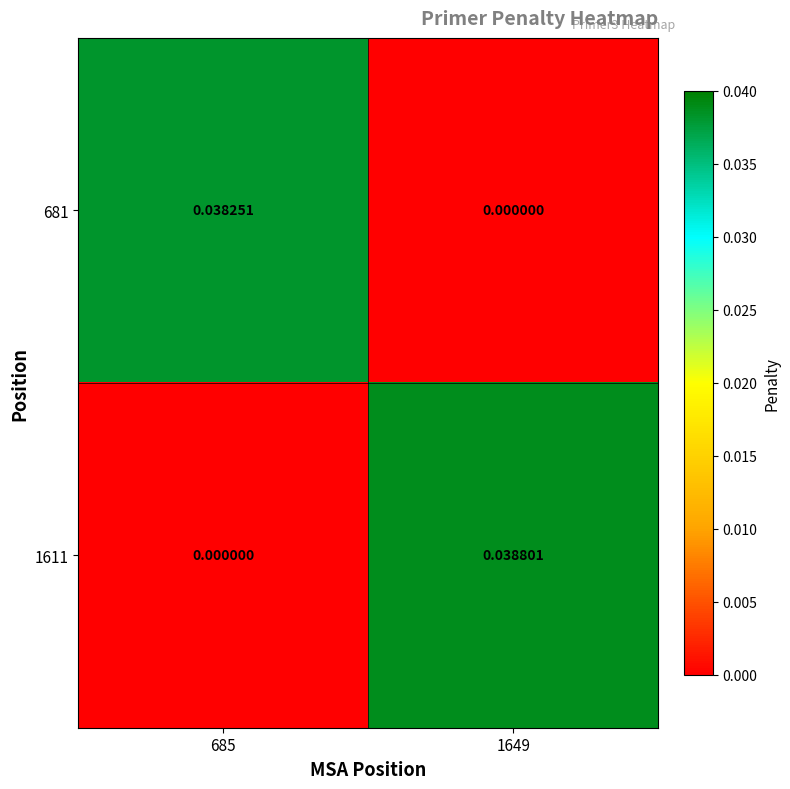

Is the value of 681 at 685 greater than the value of 1611 at 685?

Yes